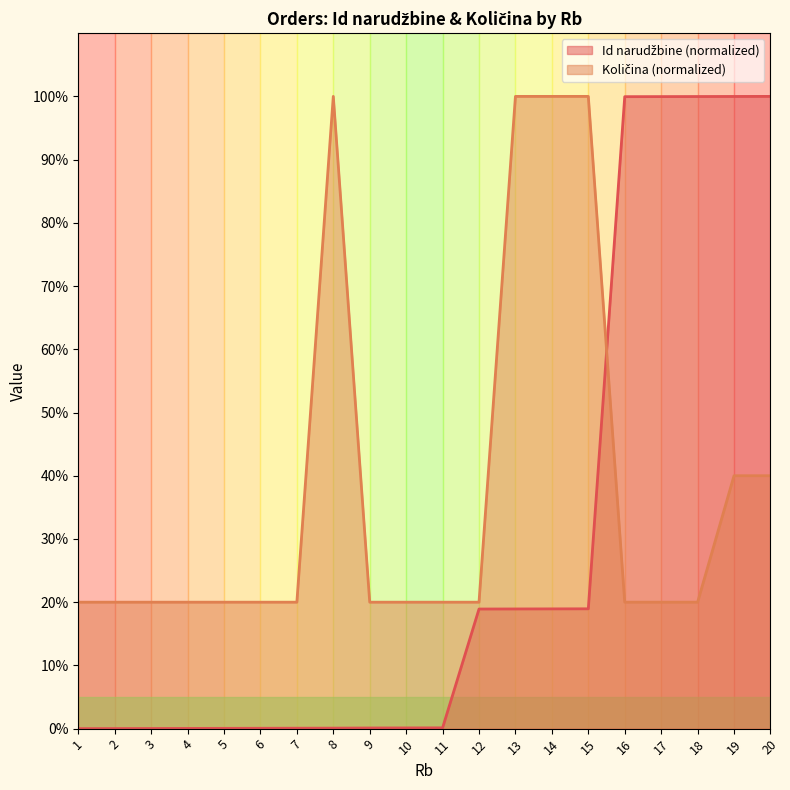

How many times do Id narudžbine and Količina cross each other?

1